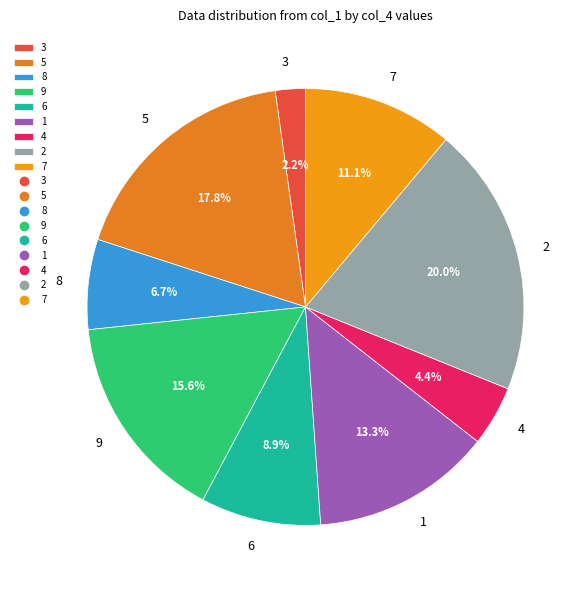

The 3 slice represents 11% of the pie. True or false?

False